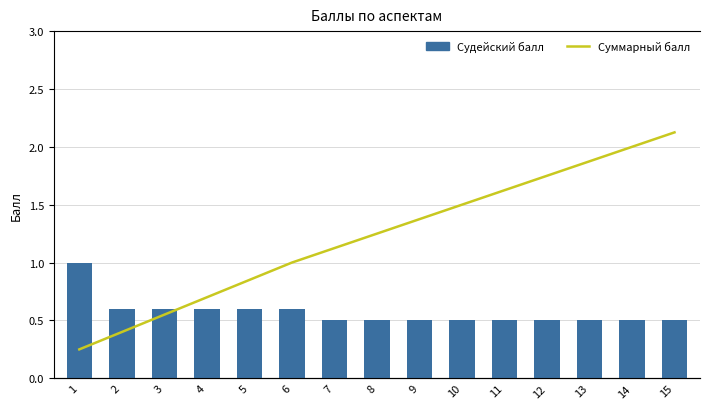

Does the chart contain any negative values?

No